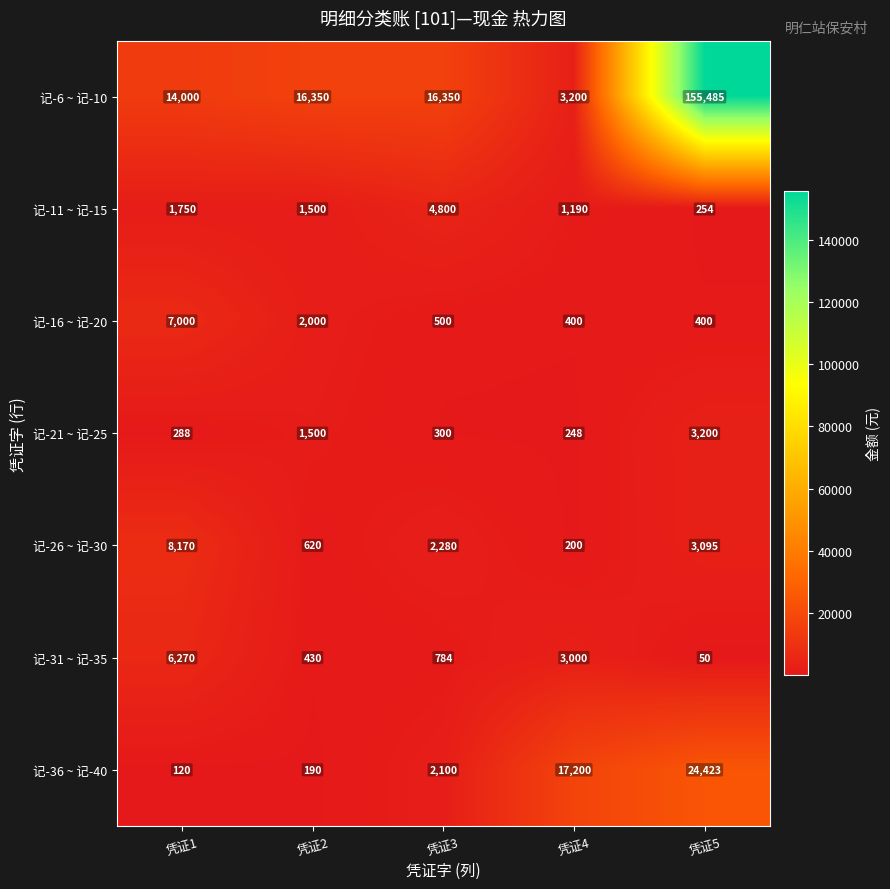

Read the 记-16 ~ 记-20 value at 凭证3.

500